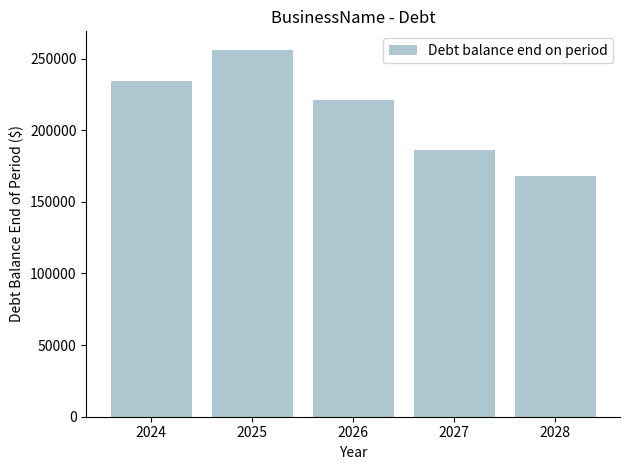

Which category has the highest value across all series?

2025